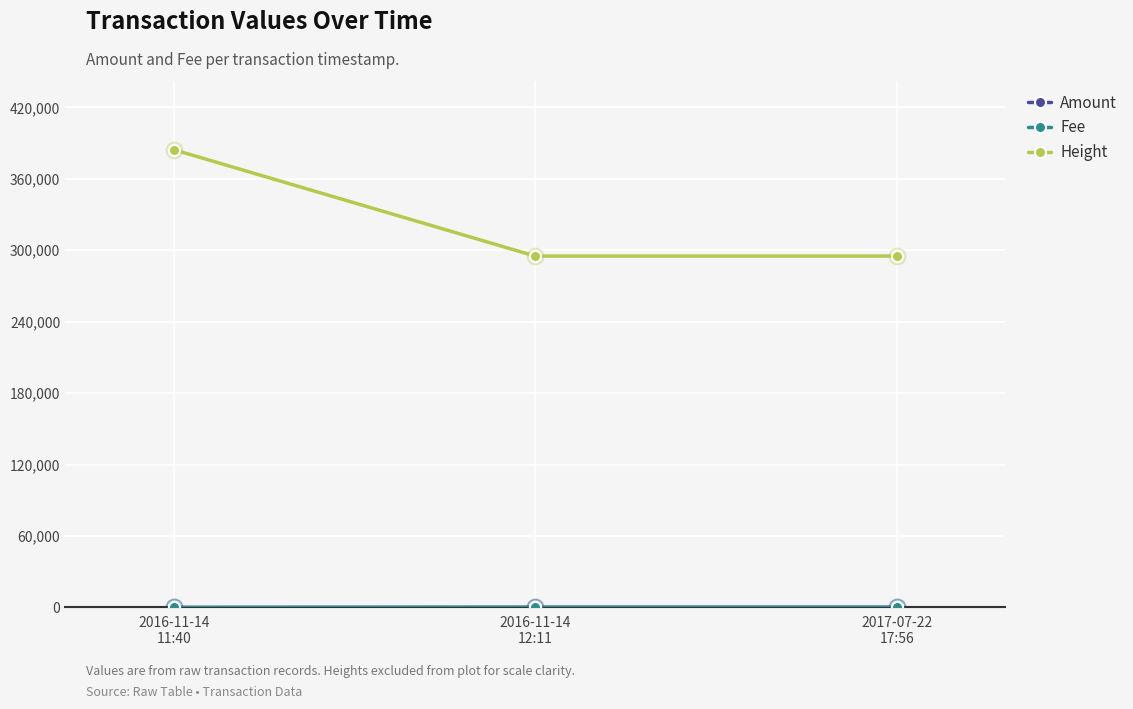

Which series has the largest total across all categories?

Height